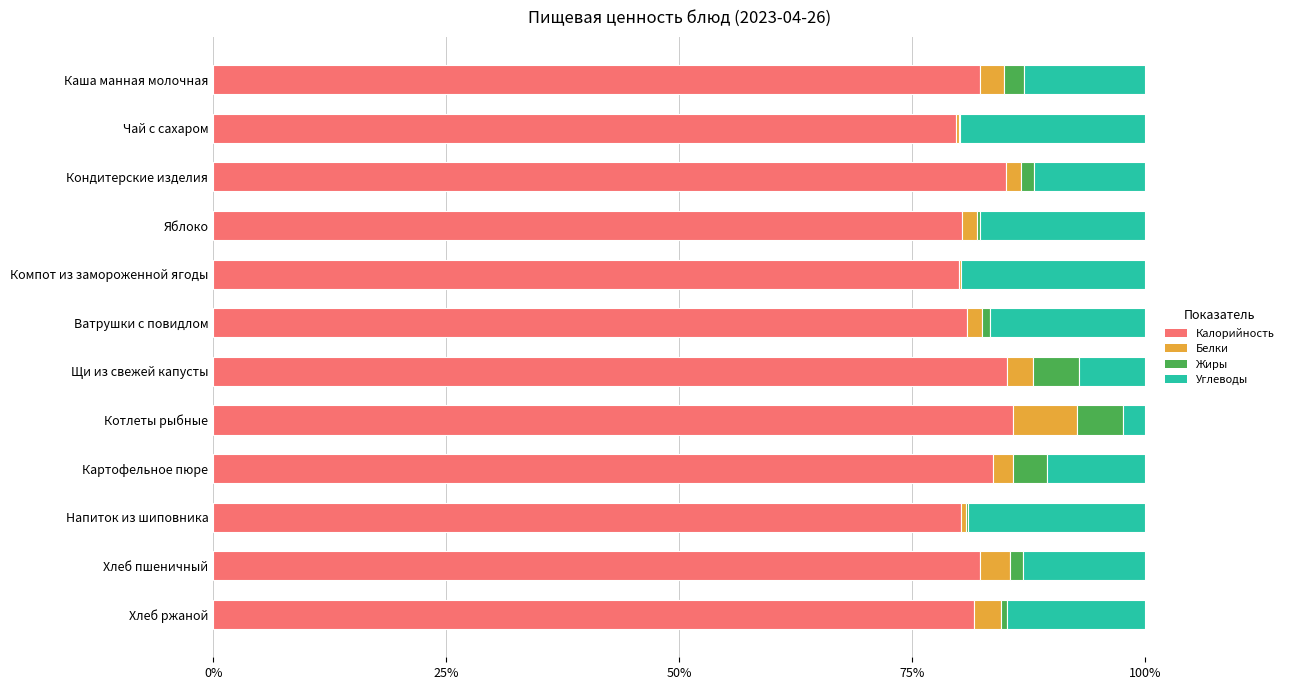

What is the highest value of the Калорийность series?

85.8